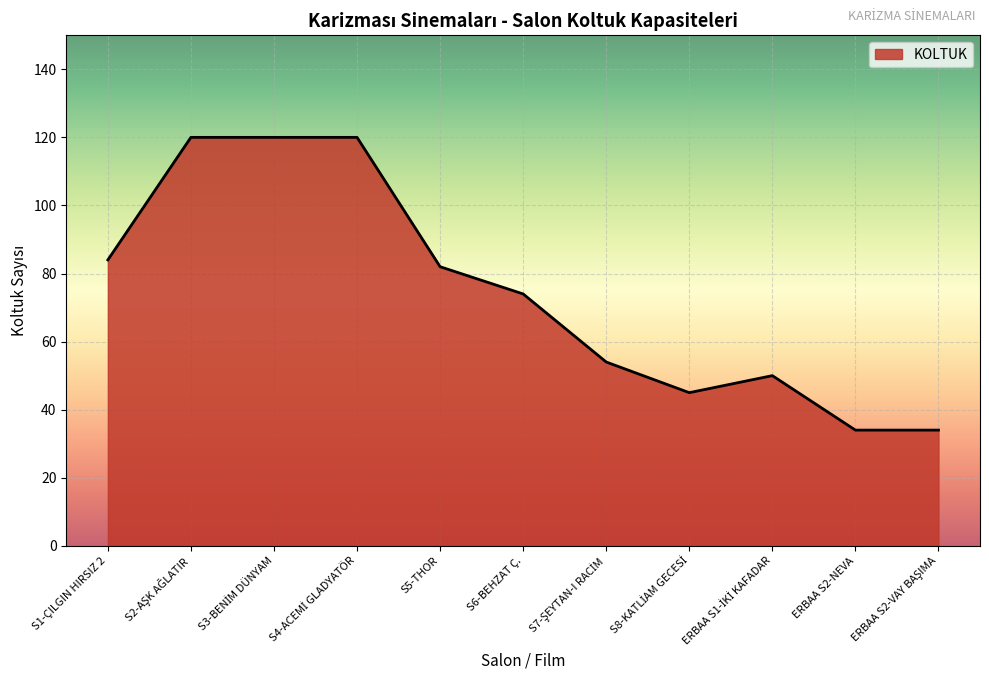

True or false: the data shows 82 at S5-THOR.

True